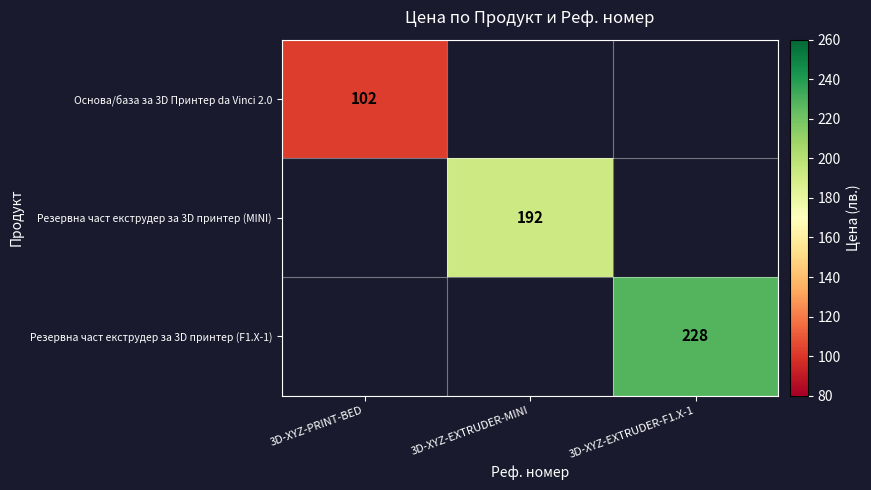

Between 3D-XYZ-PRINT-BED and 3D-XYZ-EXTRUDER-MINI, which is larger?

3D-XYZ-EXTRUDER-MINI